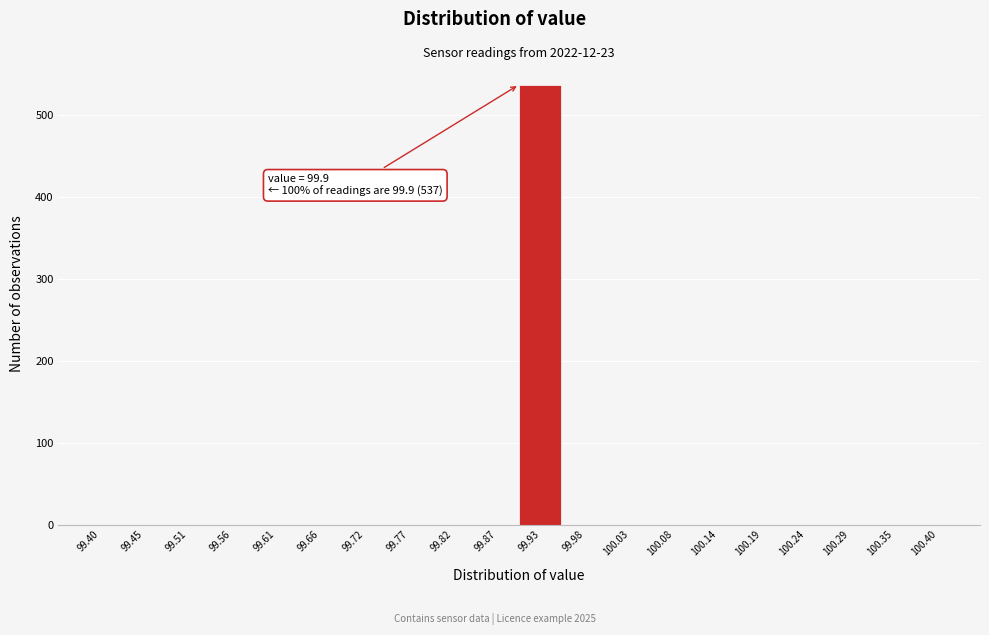

Over which range of the x-axis is the bar tallest?

99.90 to 99.95